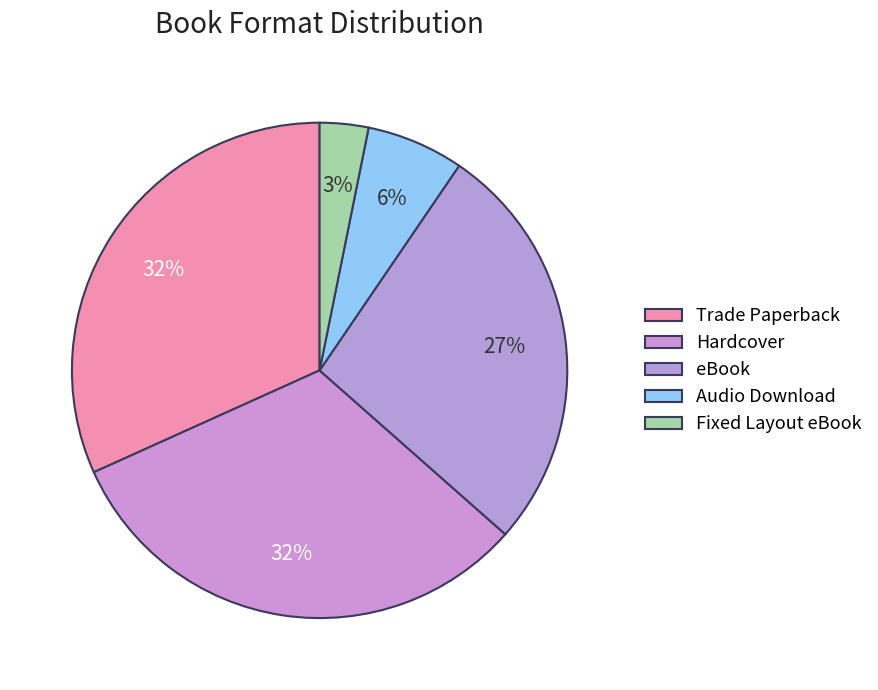

What percentage is NOT represented by Audio Download?

93.7%